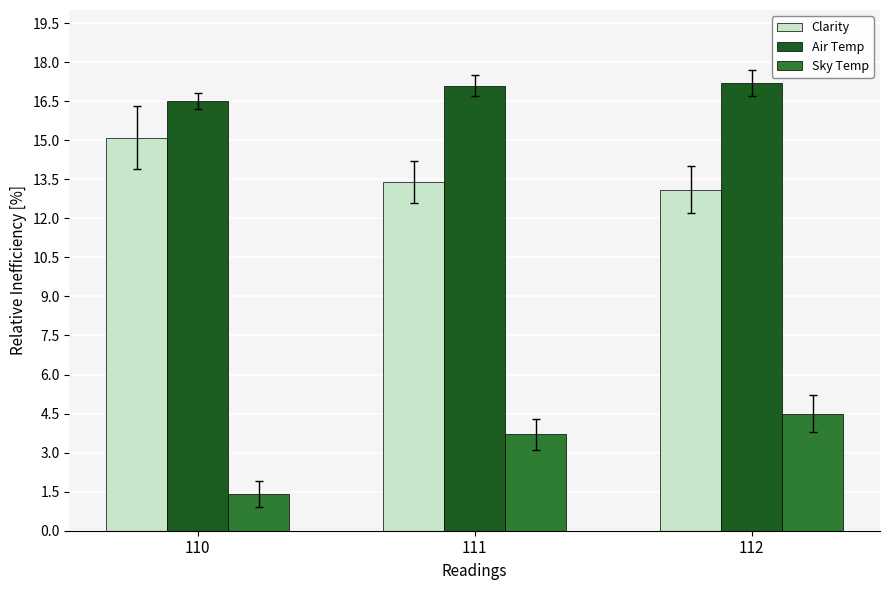

Which series has the widest spread of values?

Sky Temp